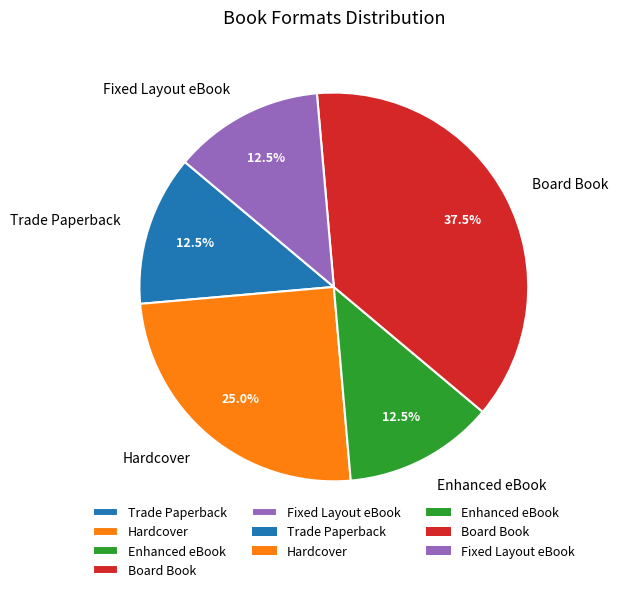

Which slice is the largest?

Board Book